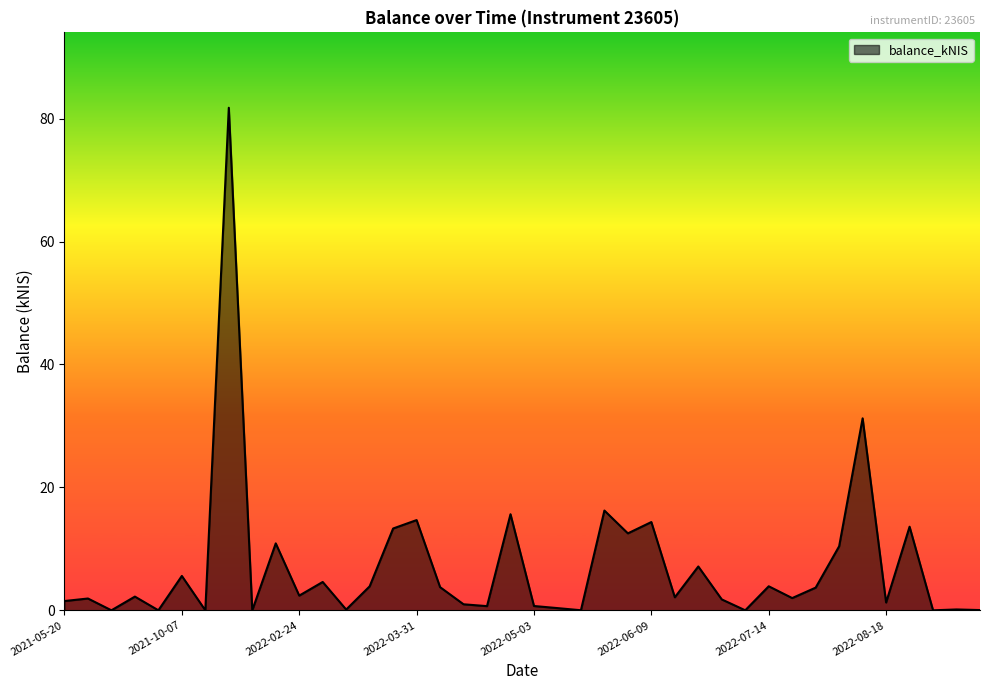

What is the maximum value shown in the chart?

81.8